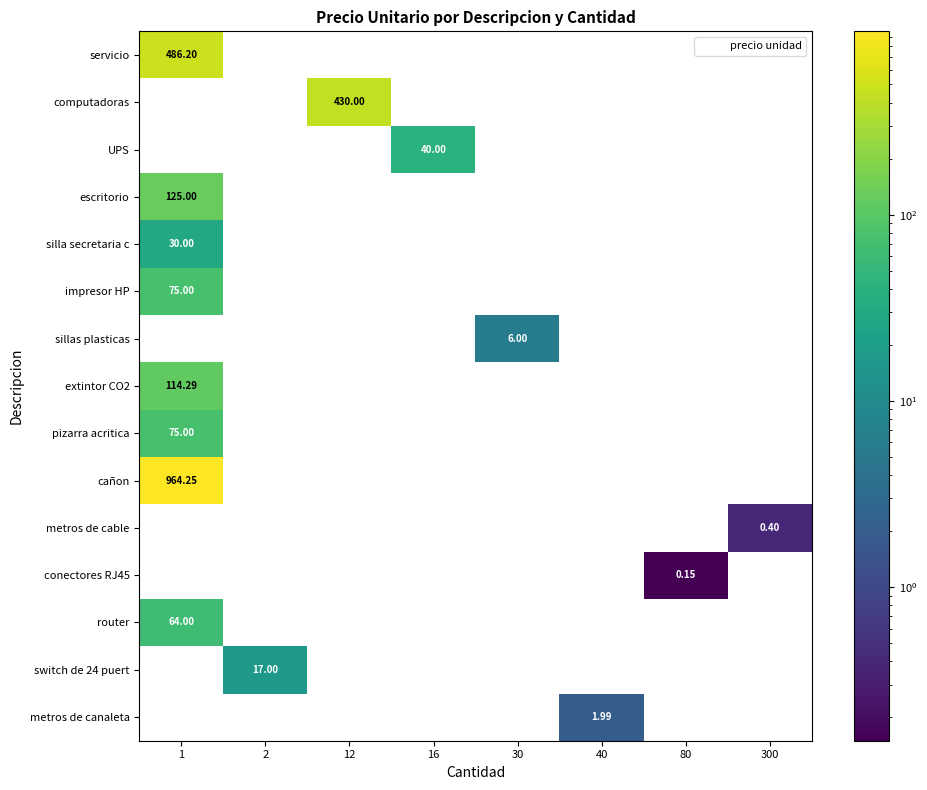

What is the total value across all series at 40?

2.0